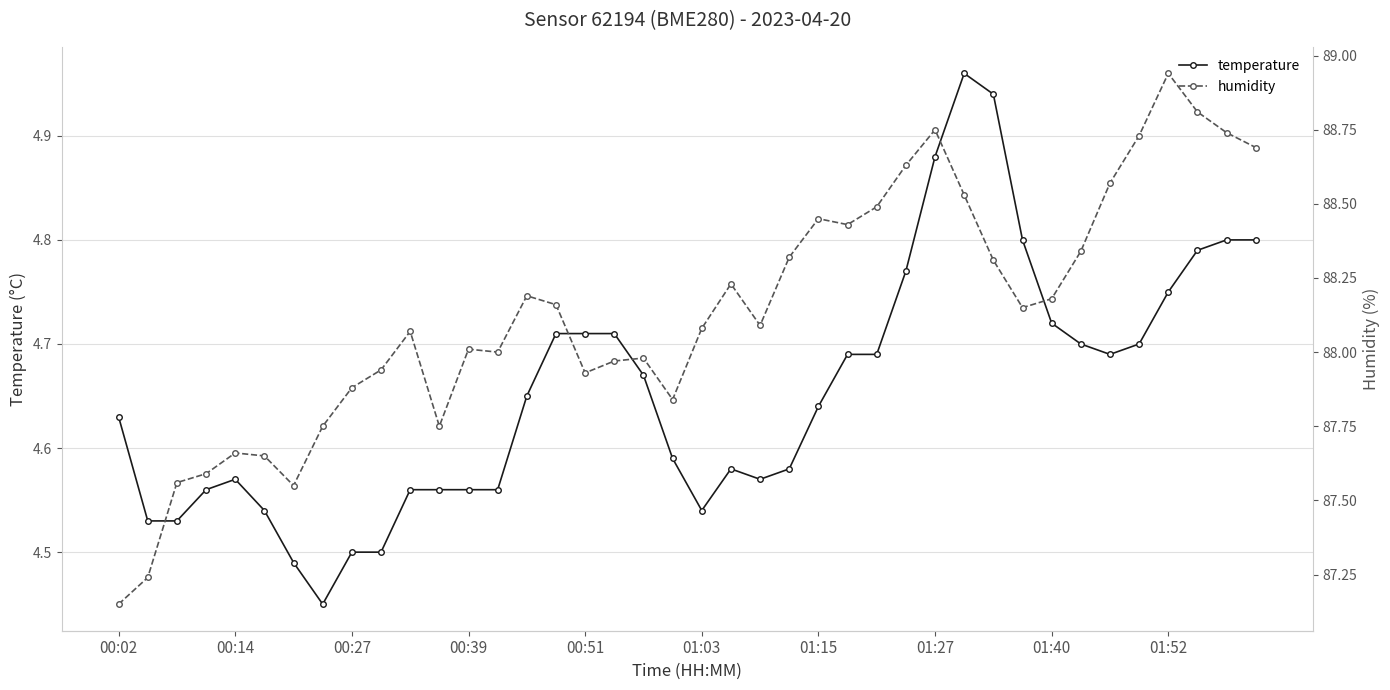

How many lines are shown in the chart?

2